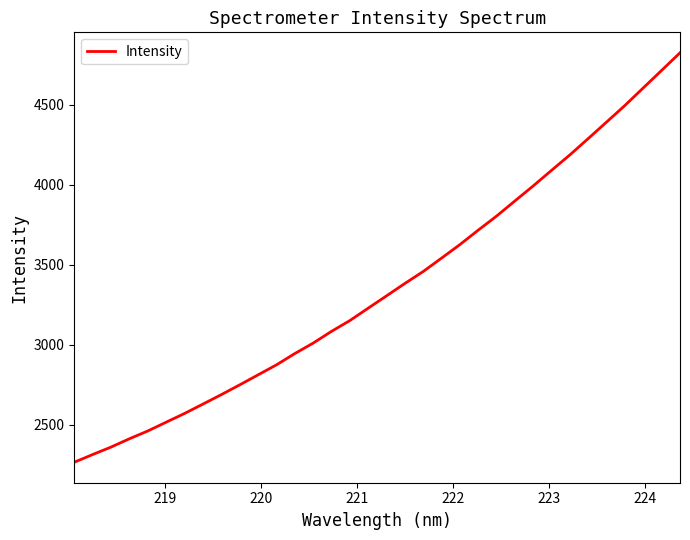

What is the maximum value shown in the chart?

4823.5